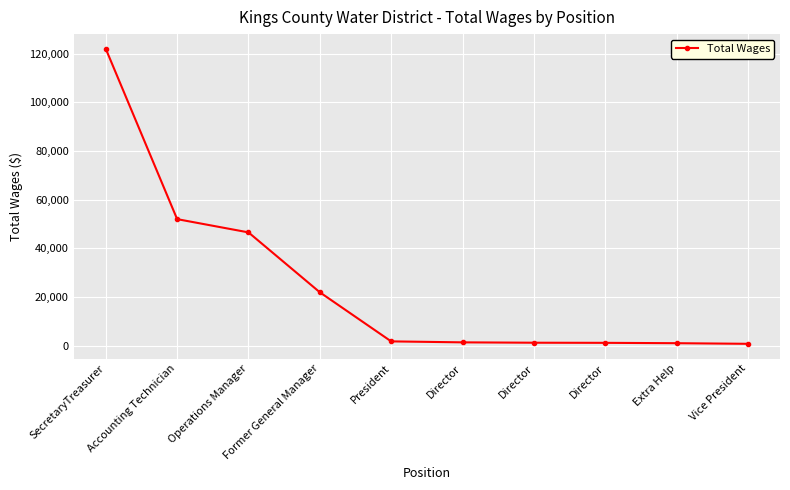

Is it true that the value at President is 1700?

True